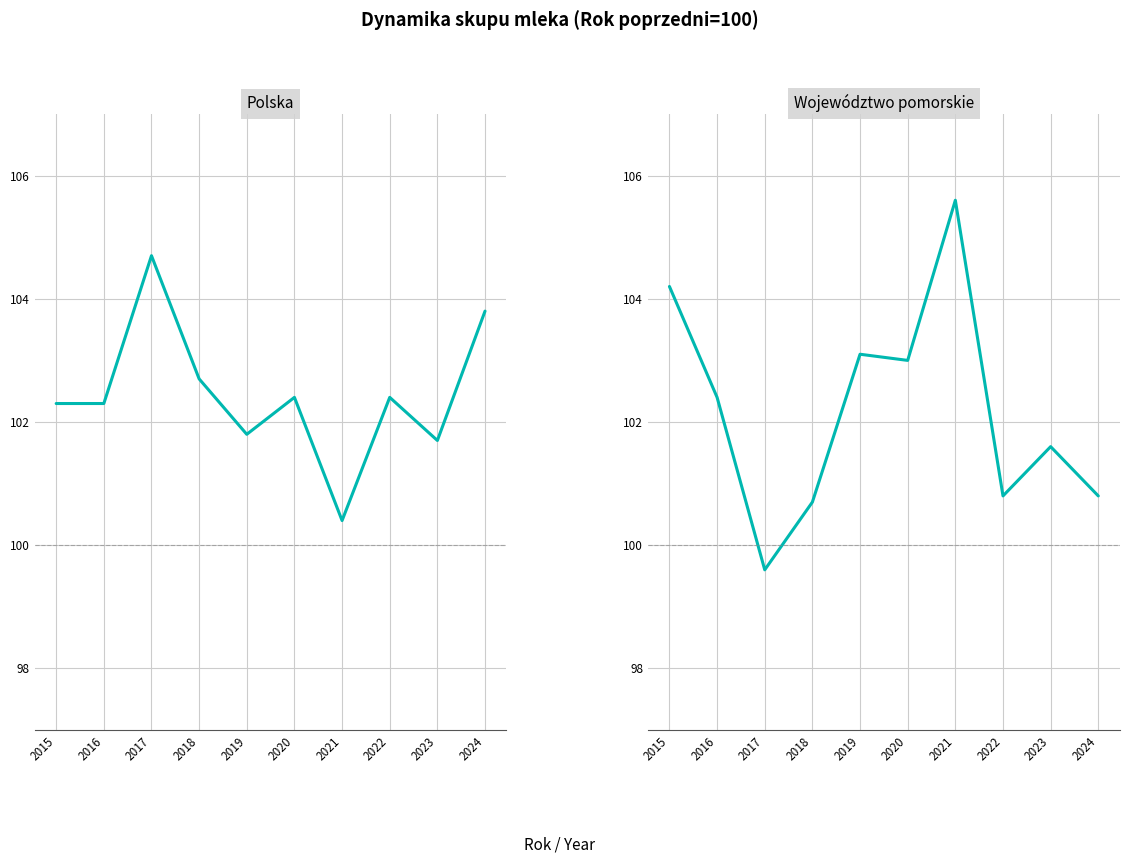

What is the approximate value of Polska at 2016?

102.3